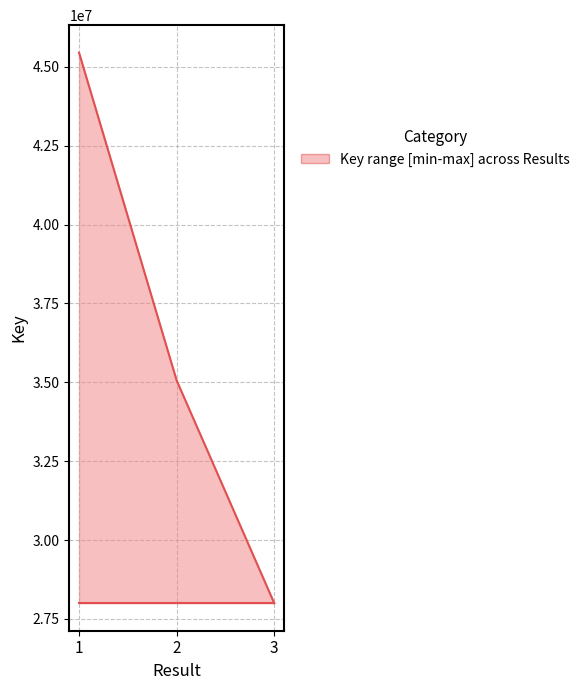

True or false: the data shows 27998228 at 3.

True